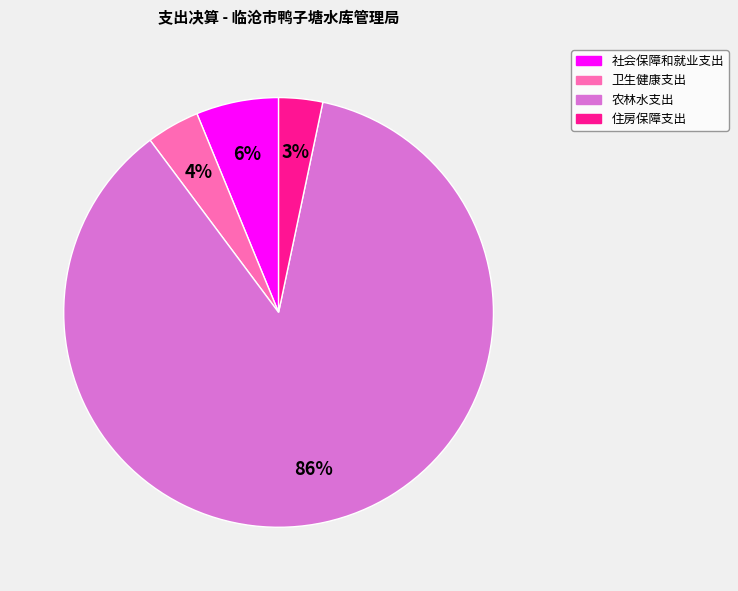

Between 社会保障和就业支出 and 住房保障支出, which is larger?

社会保障和就业支出